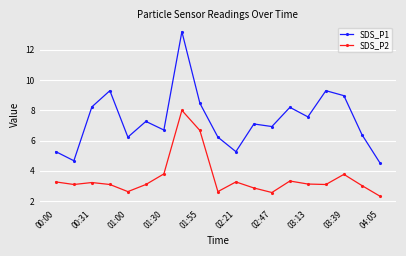

What is the average value of the SDS_P2 series?

3.5